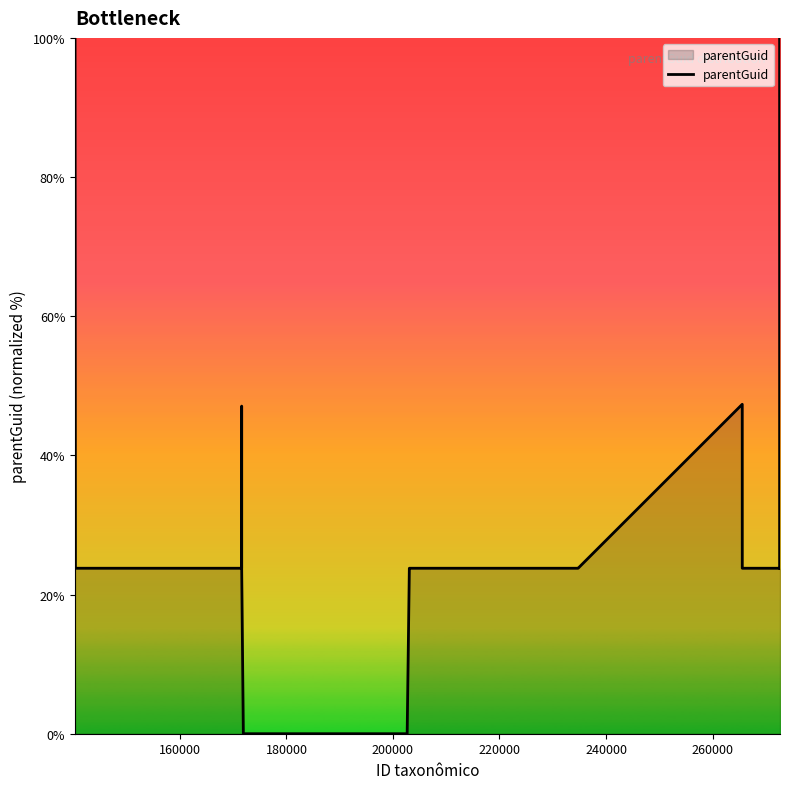

Does the chart display data point markers on the line(s)?

No